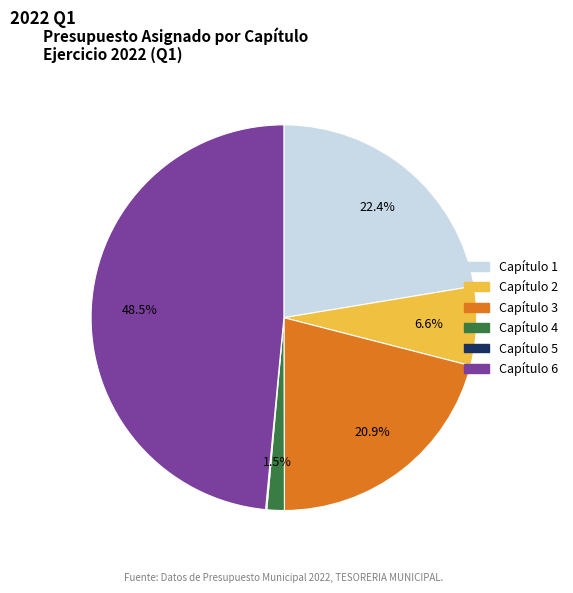

What is the largest slice in the pie chart?

Capítulo 6